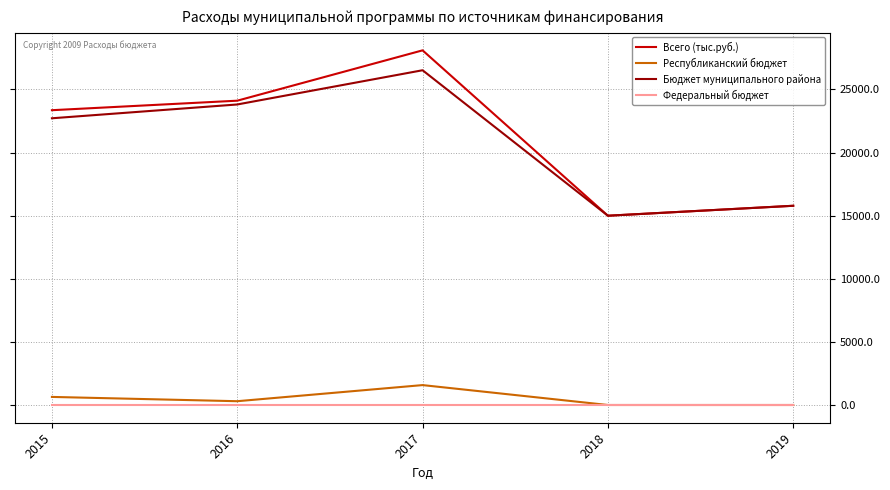

Is it true that Бюджет муниципального района equals 23813.4 at 2016?

True